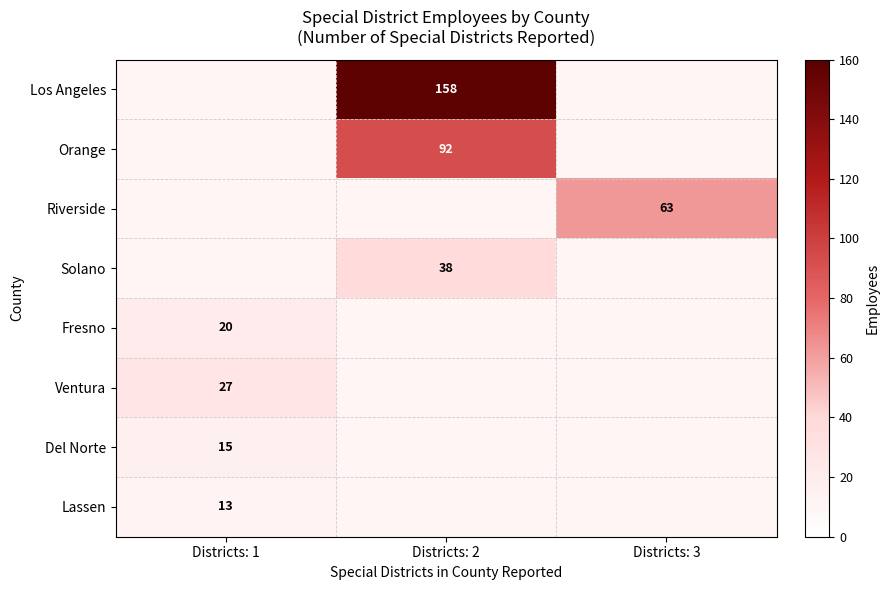

Is it true that Del Norte equals 15 at Districts: 1?

True